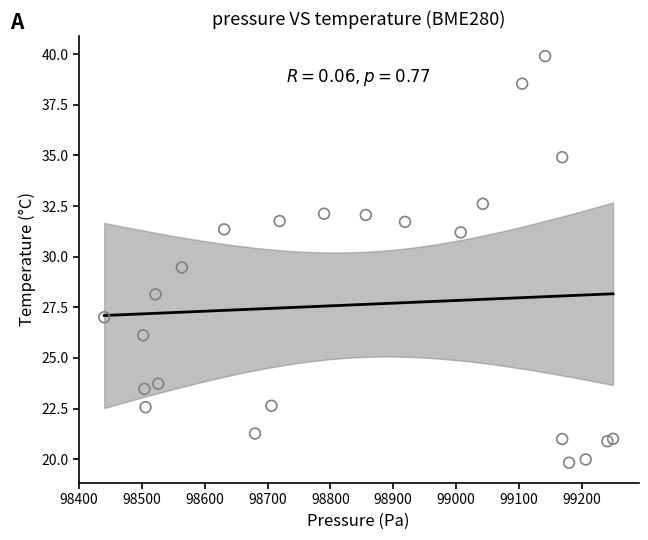

What Y value in the scatter plot is closest to 29?

29.5